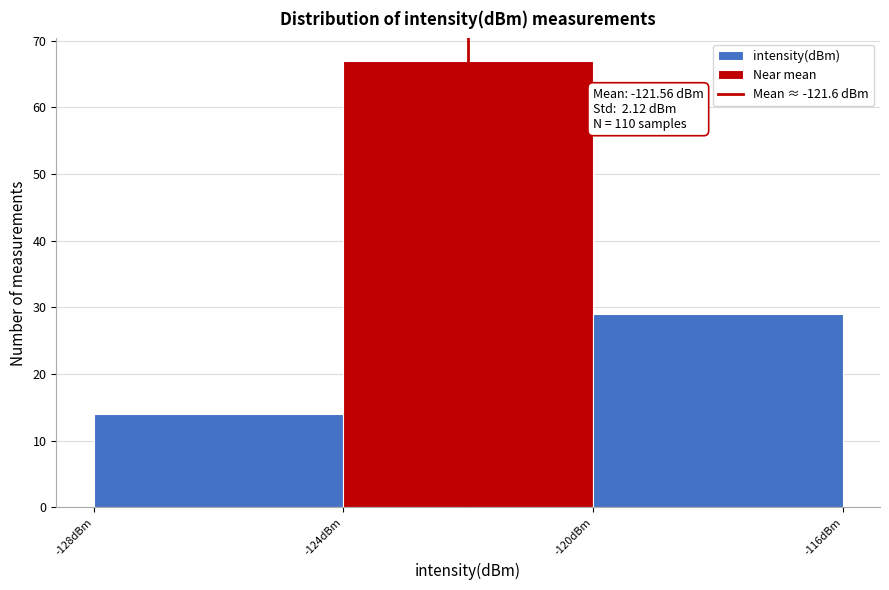

Over which range of the x-axis is the bar tallest?

-124 to -120